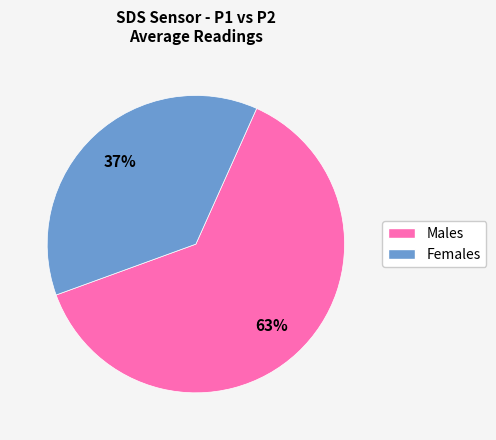

Does any single category account for the majority?

Yes